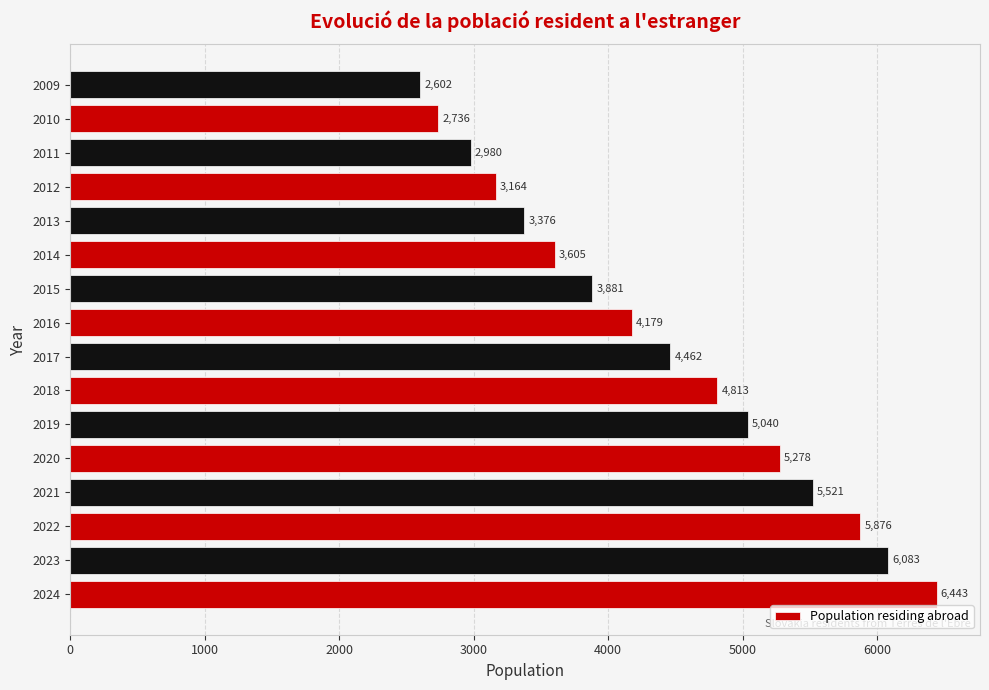

Which has a higher value, 2009 or 2024?

2024